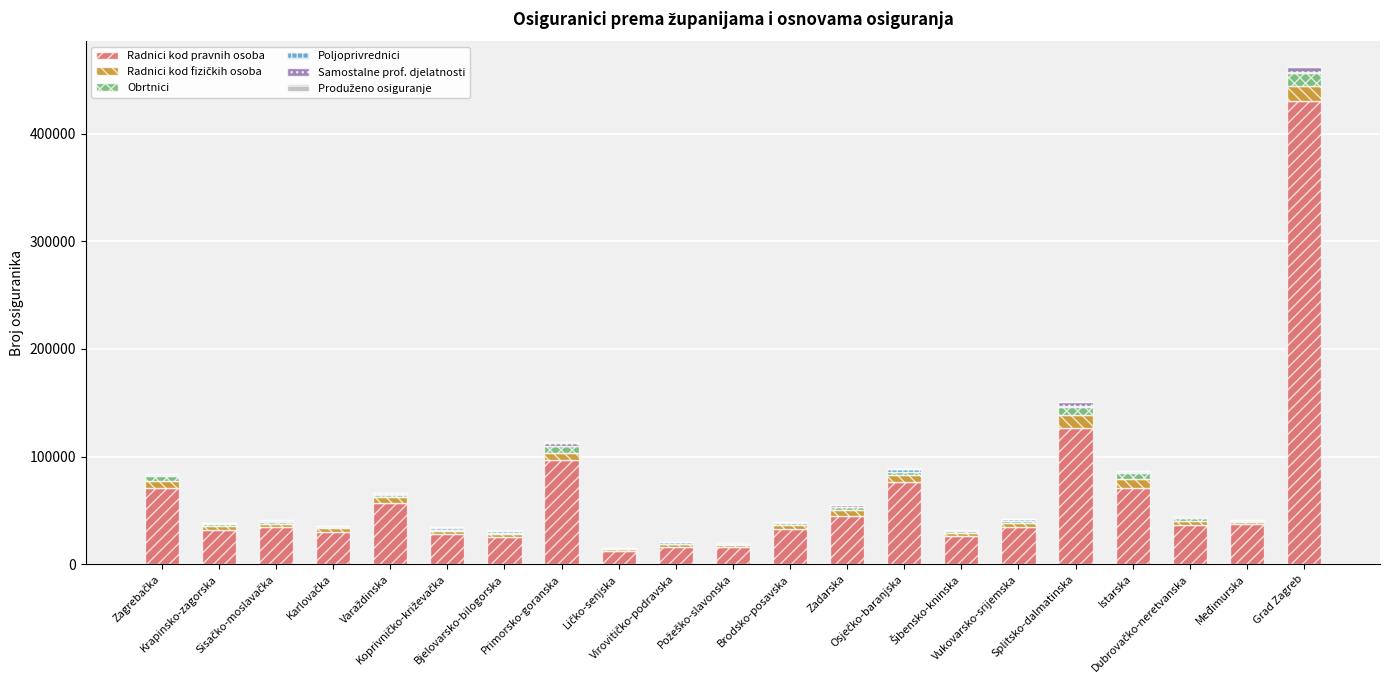

Are the bars grouped side by side (vs. stacked)?

No